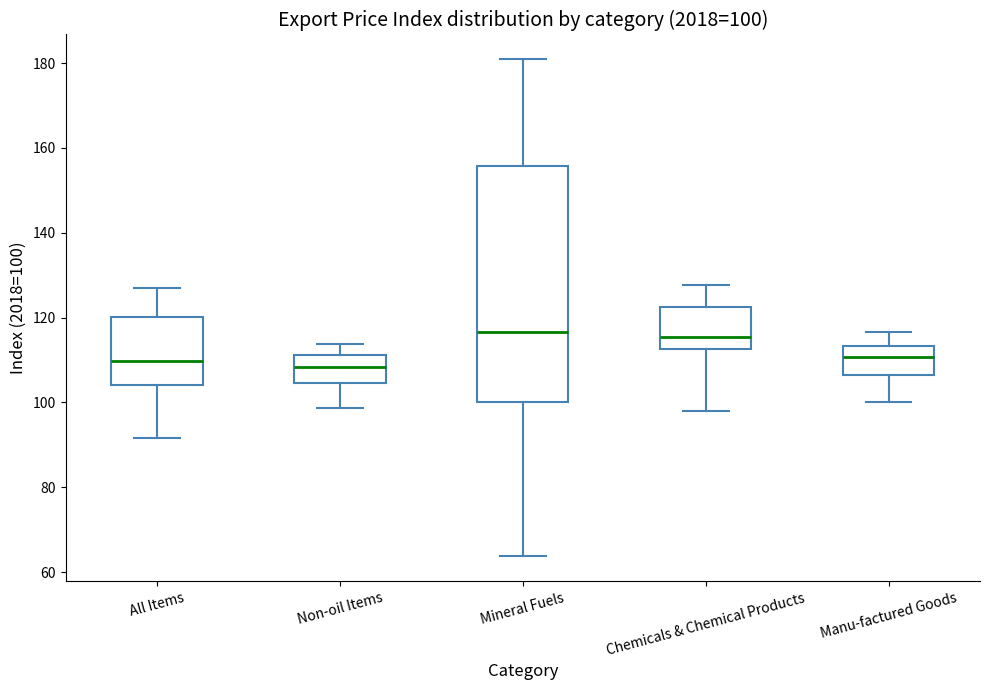

Which box is the tallest, from its lower edge to its upper edge?

Mineral Fuels